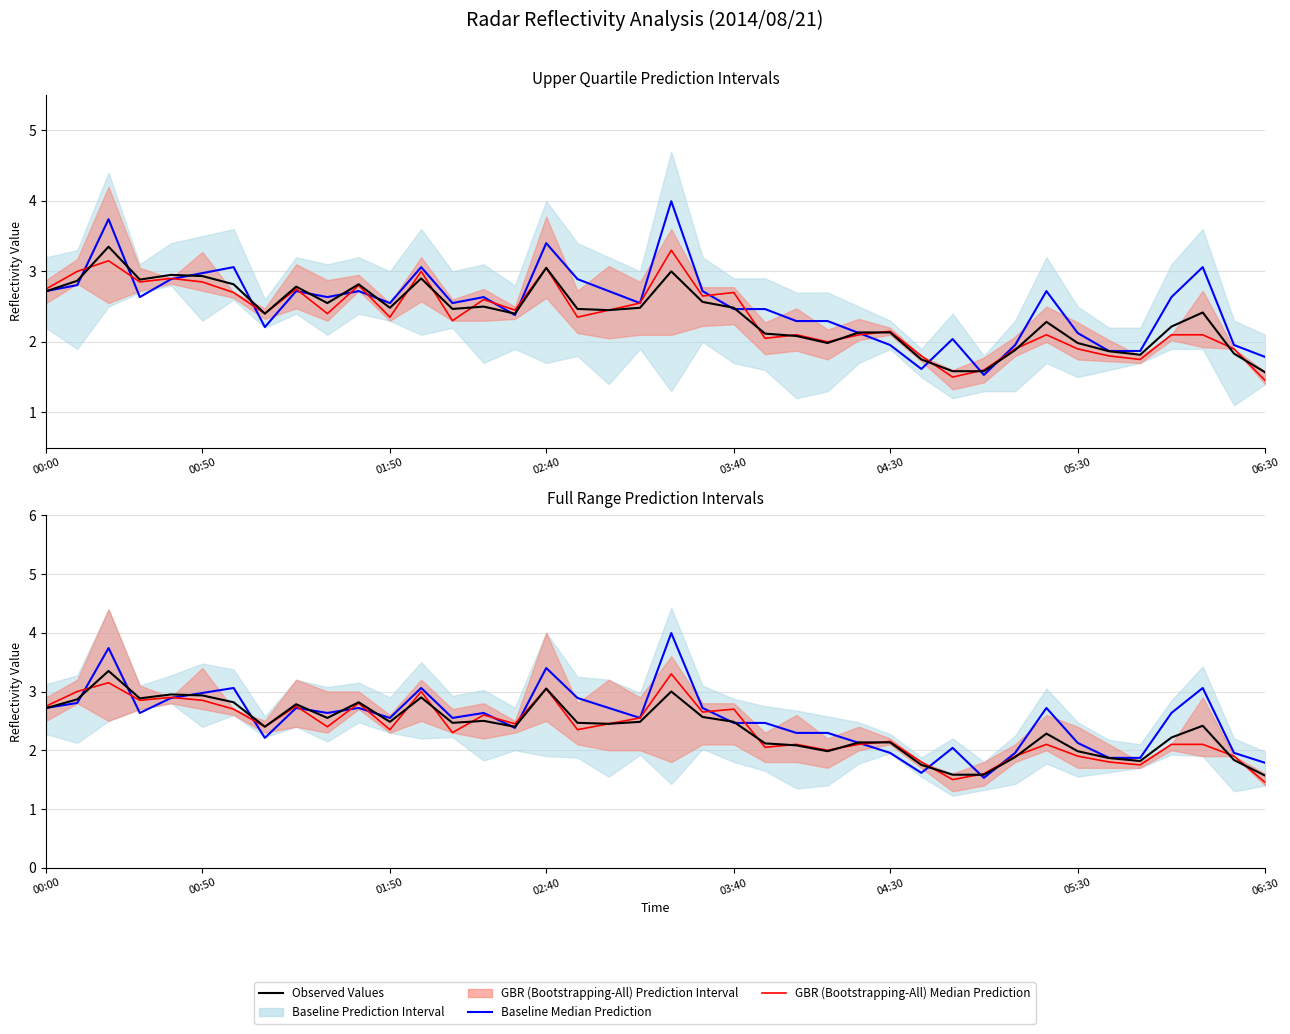

Between 06:30 and 32, which series saw the biggest shift?

Baseline Median Prediction